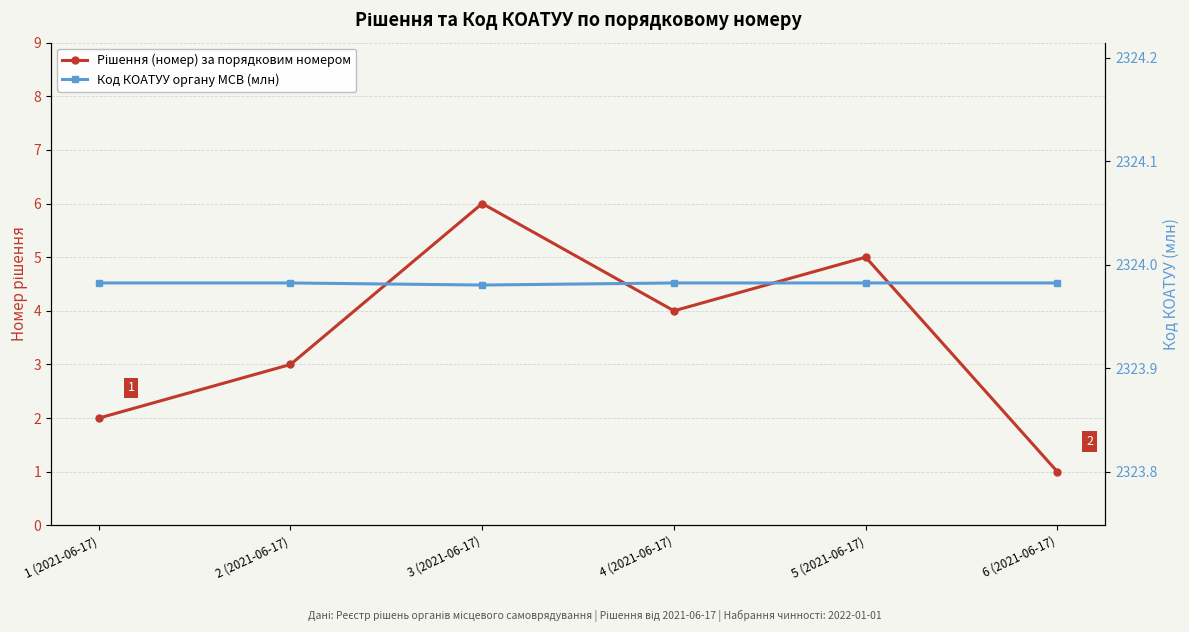

How many data points in Рішення (номер) are less than 4?

3